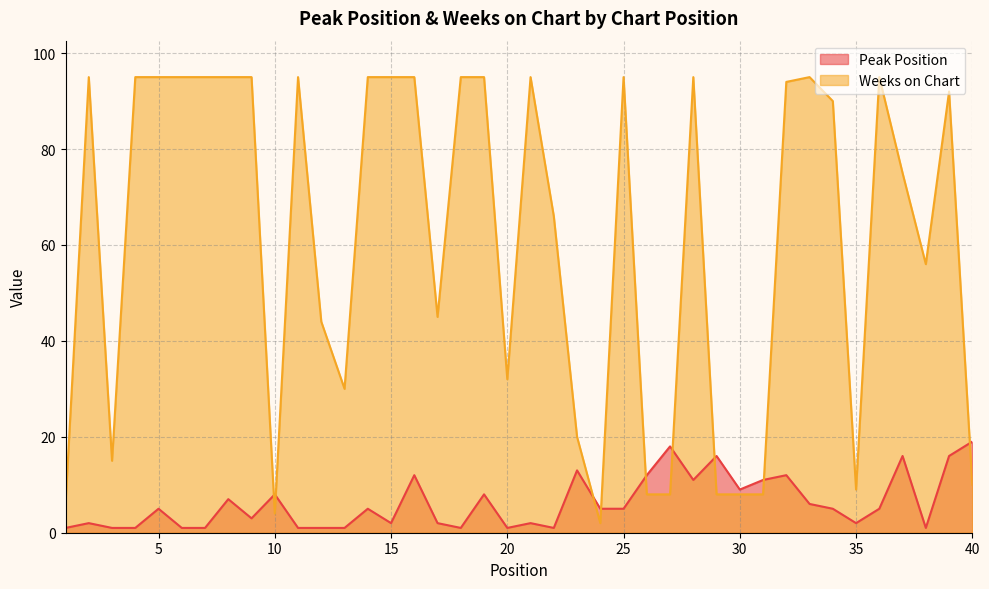

At how many categories does at least one series exceed 1?

40